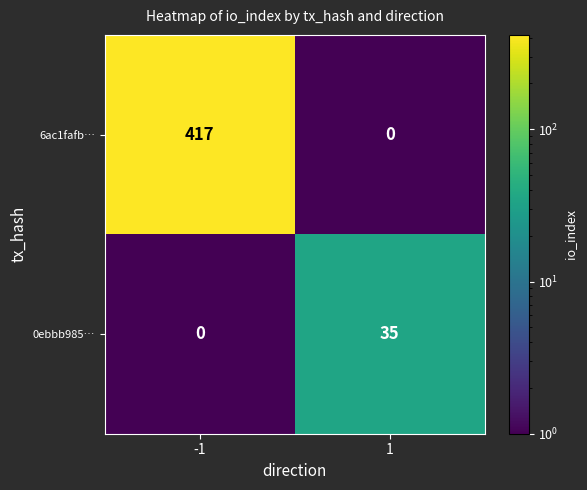

What is the spread (max minus min) of values at -1?

417